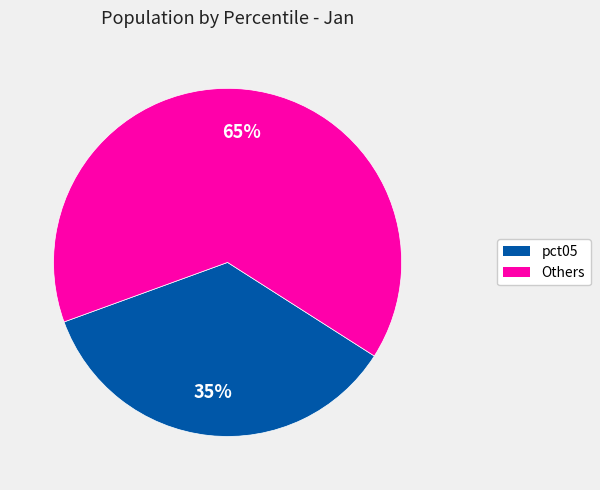

To the nearest percent, what is the average slice percentage?

50%